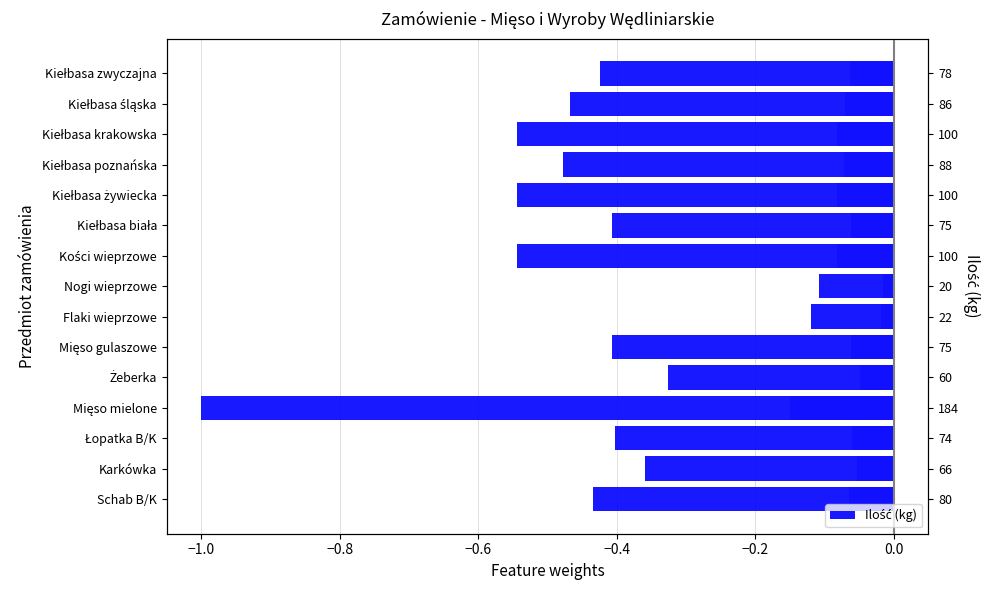

Reading left to right, list all the values displayed in this chart.

-0.4	-0.4	-0.4	-1.0	-0.3	-0.4	-0.1	-0.1	-0.5	-0.4	-0.5	-0.5	-0.5	-0.5	-0.4